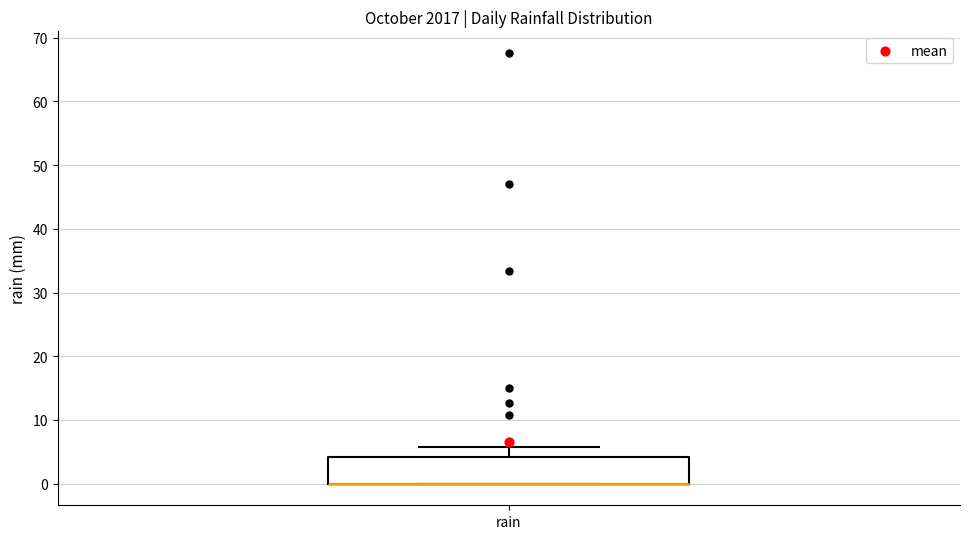

Transcribe this box plot: give where the median line is, the range the box spans, and where the two whiskers end, as read against the y-axis. The values are not printed on the chart, so give them approximately, as read against the axis.

median 0 (drawn on the box's lower edge), box 0 to 4, whiskers 0 to 6